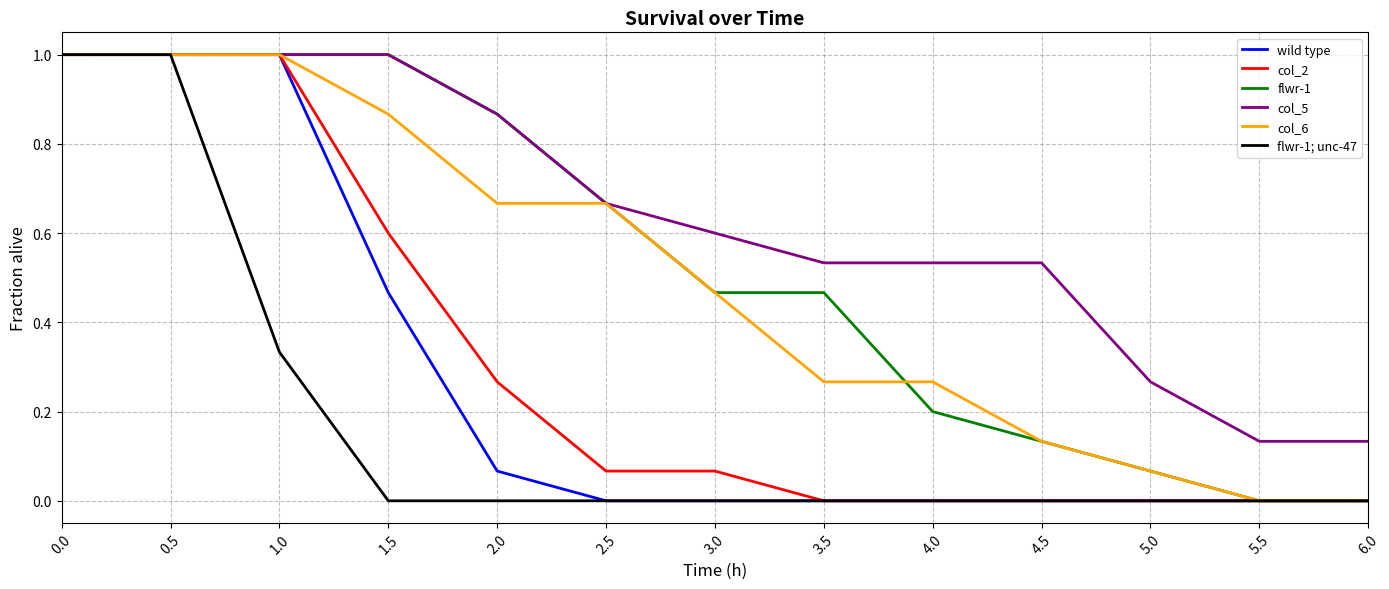

What is the maximum value for col_6?

1.0